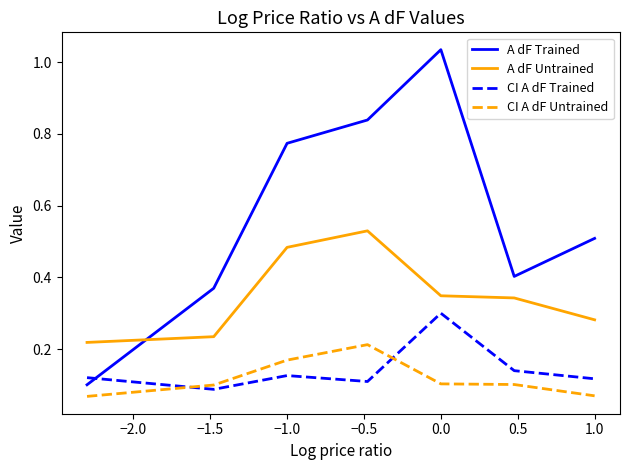

Rank the series by their maximum value, from lowest to highest.

CI A dF Untrained, CI A dF Trained, A dF Untrained, A dF Trained